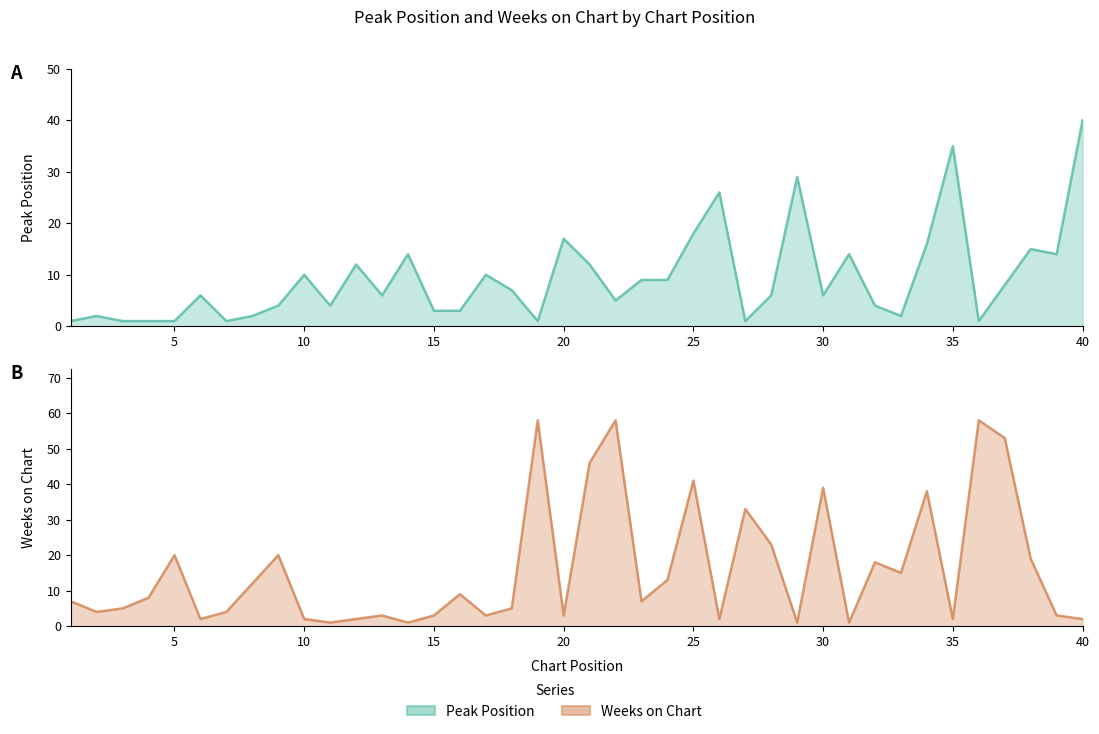

How many data points in Peak Position are less than 6?

17